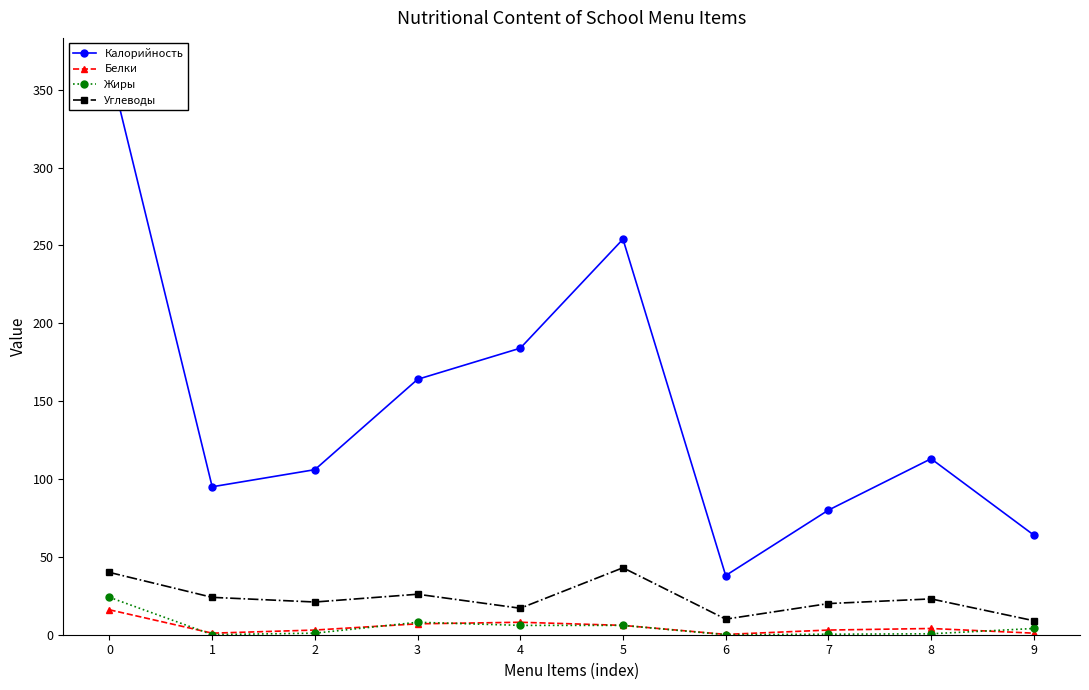

True or false: Калорийность and Жиры cross at least once.

False